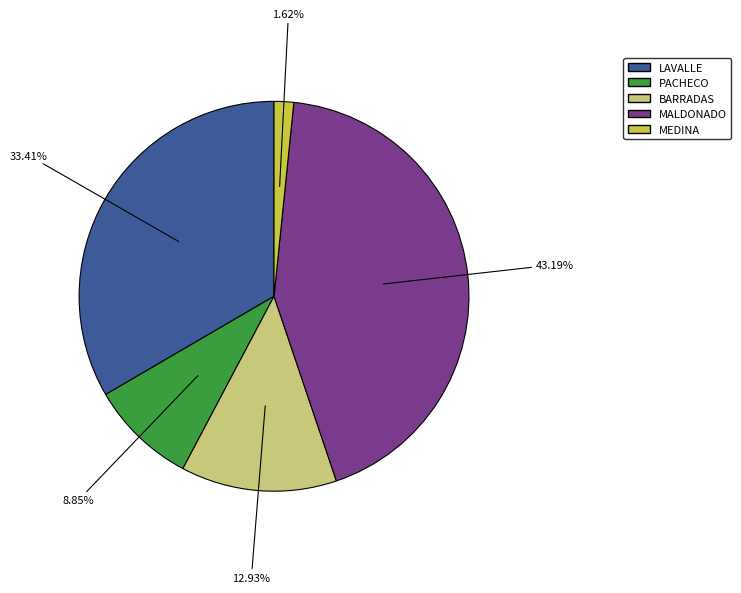

Which slice is the largest?

MALDONADO